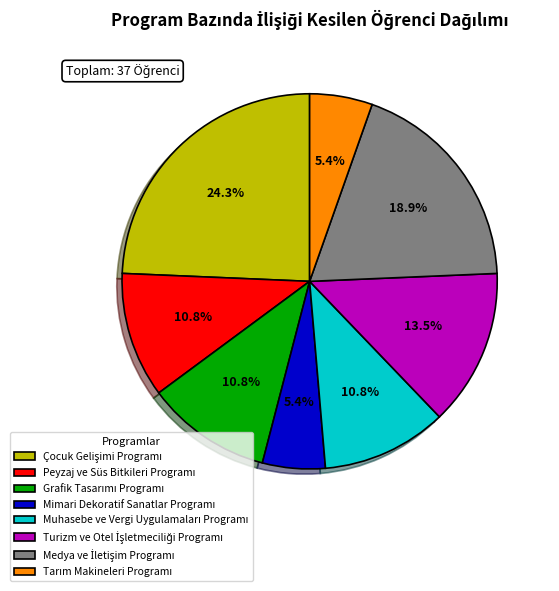

How many segments does this pie chart have?

8